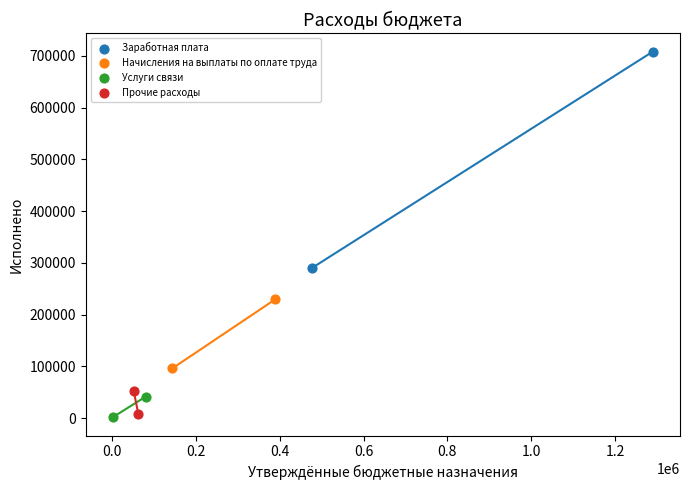

Which series has the largest Y range (max minus min)?

Заработная плата